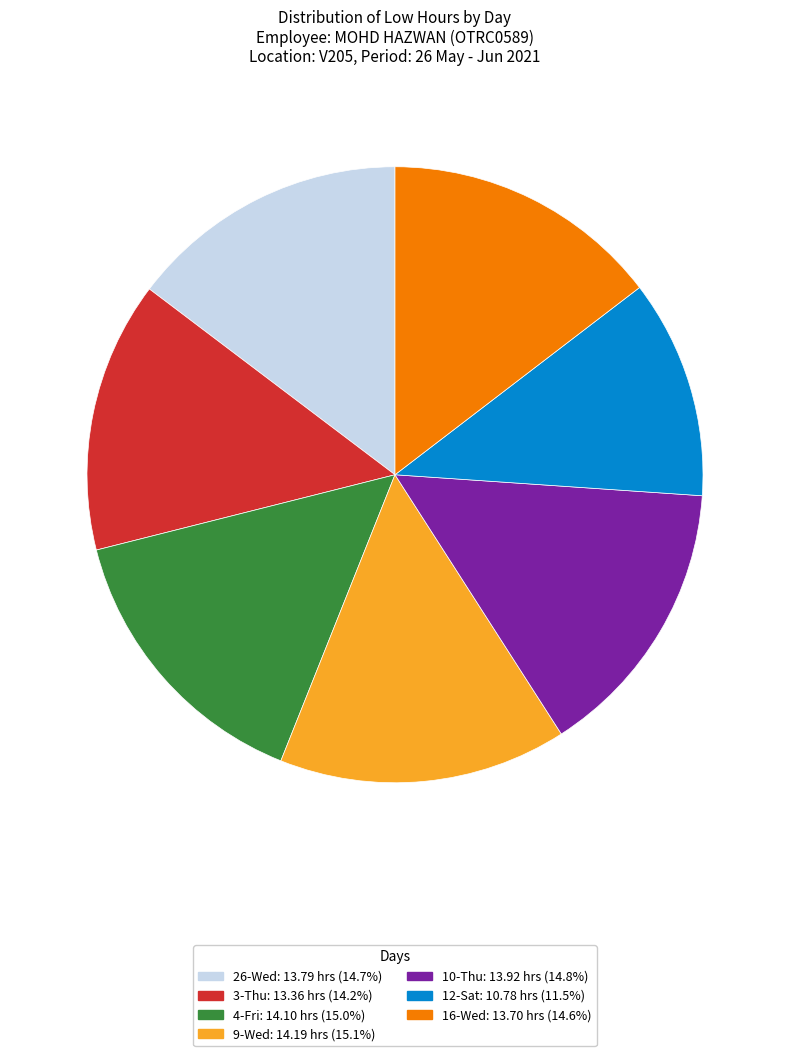

The 26-Wed slice represents 22% of the pie. True or false?

False